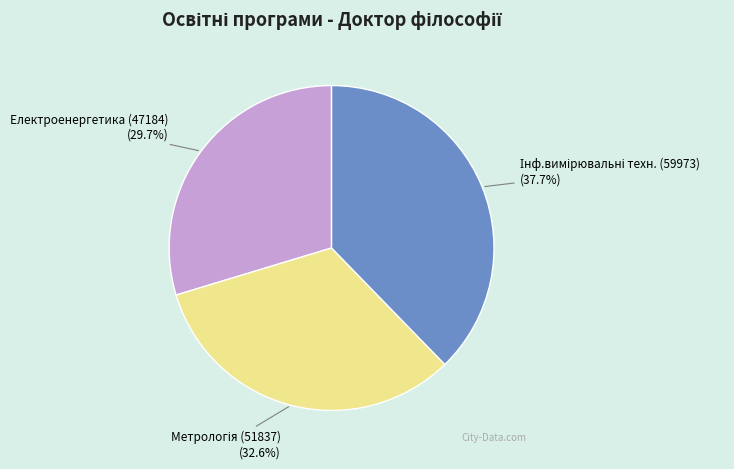

Which slice is the smallest?

Електроенергетика (47184)